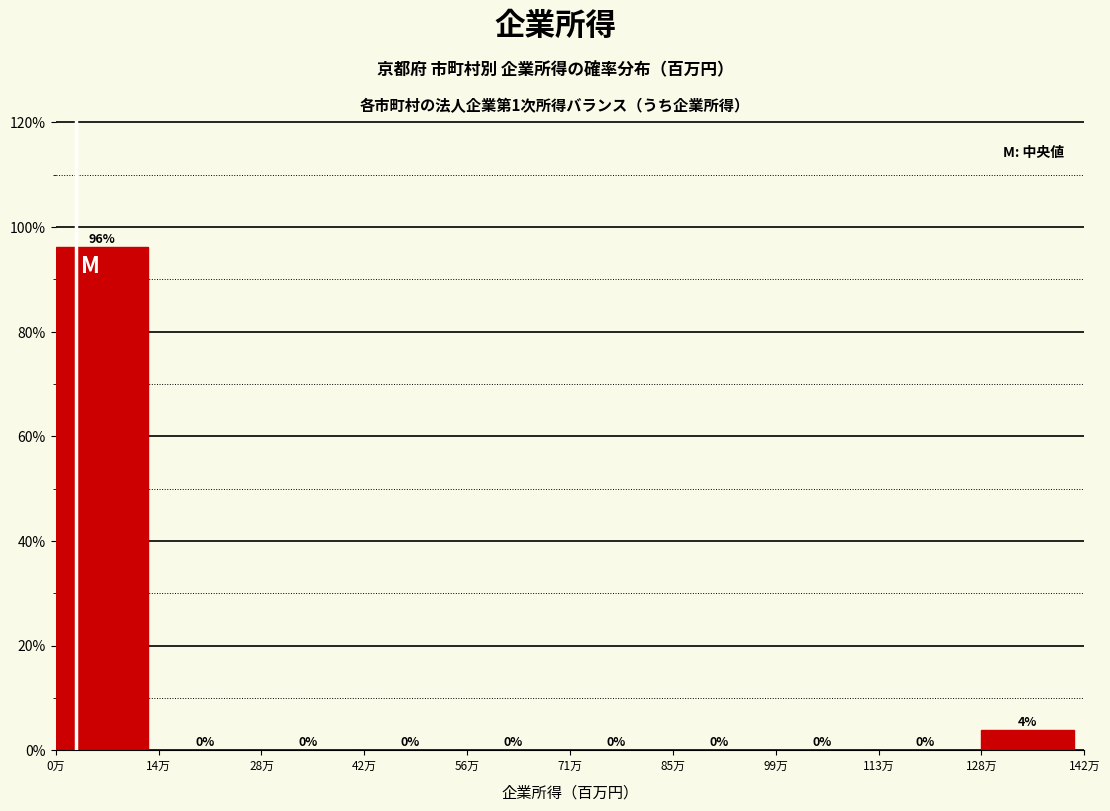

What is the sum of all values?

100.0